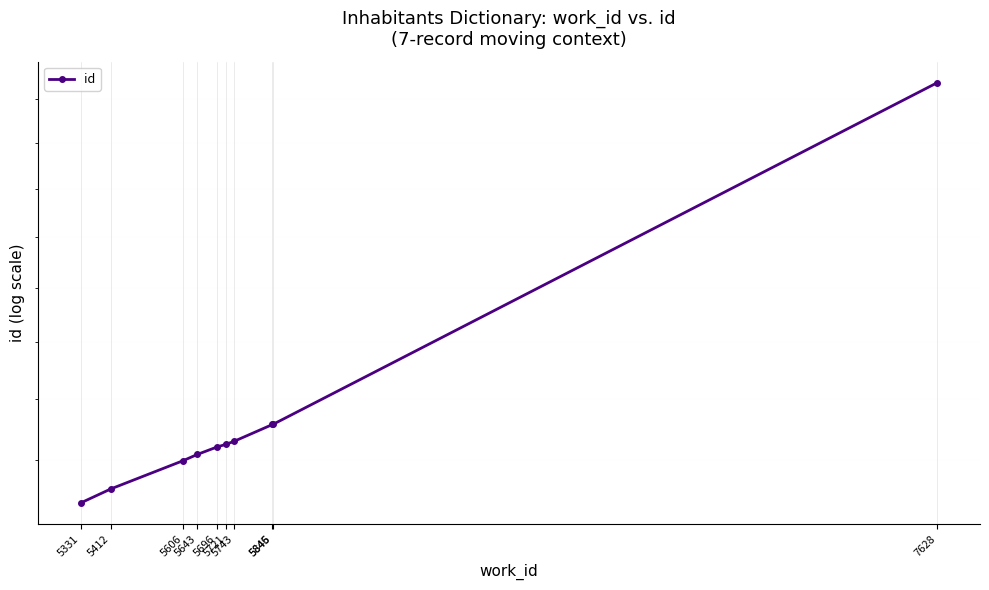

At which category does the chart reach its minimum across all series?

5331